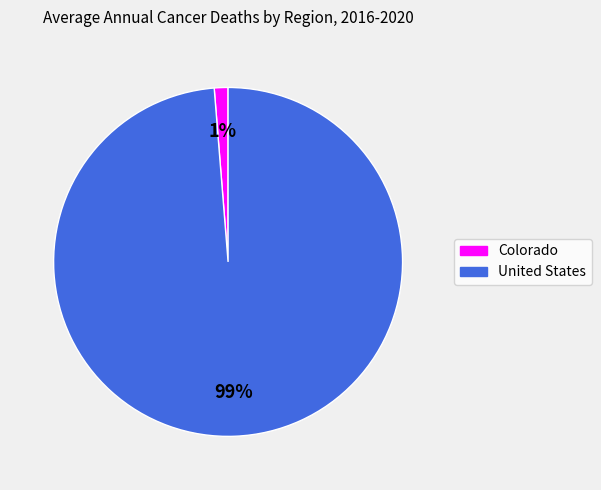

To the nearest percent, what is the combined percentage of United States and Colorado?

100%